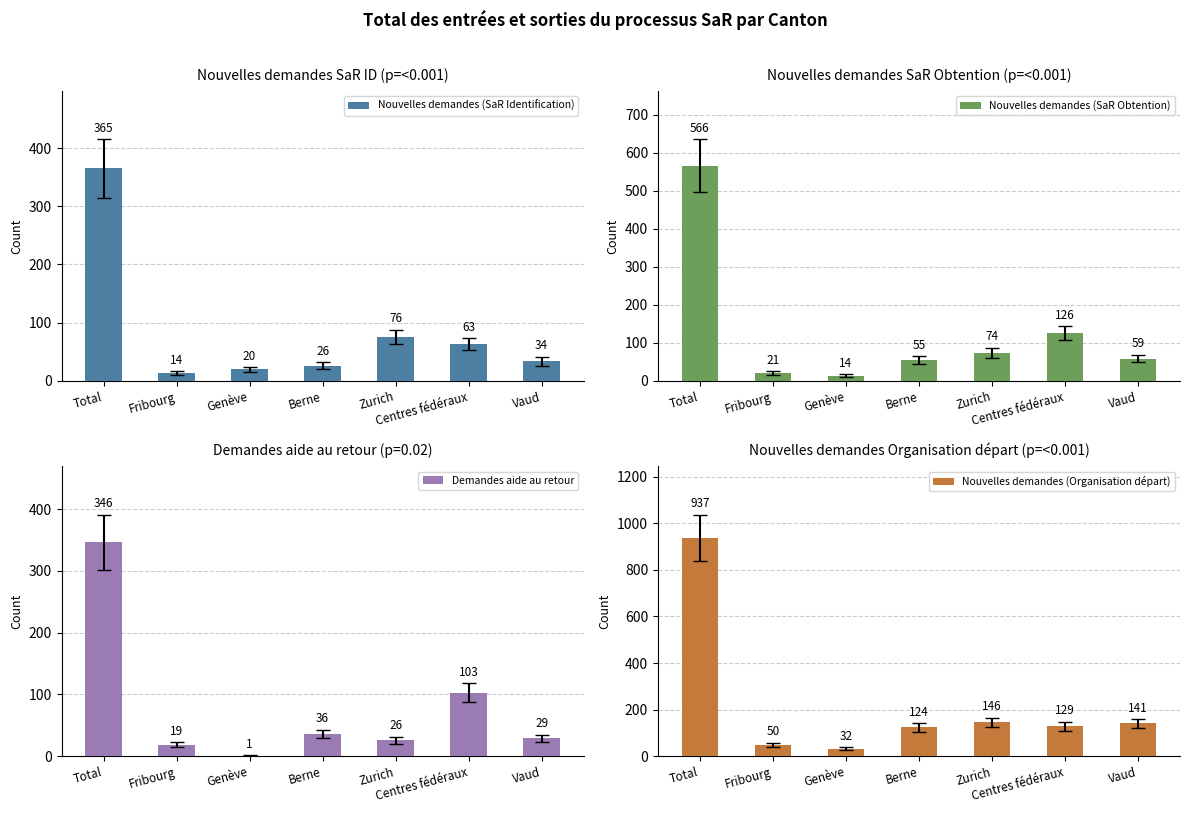

At how many categories does at least one series exceed 566?

1